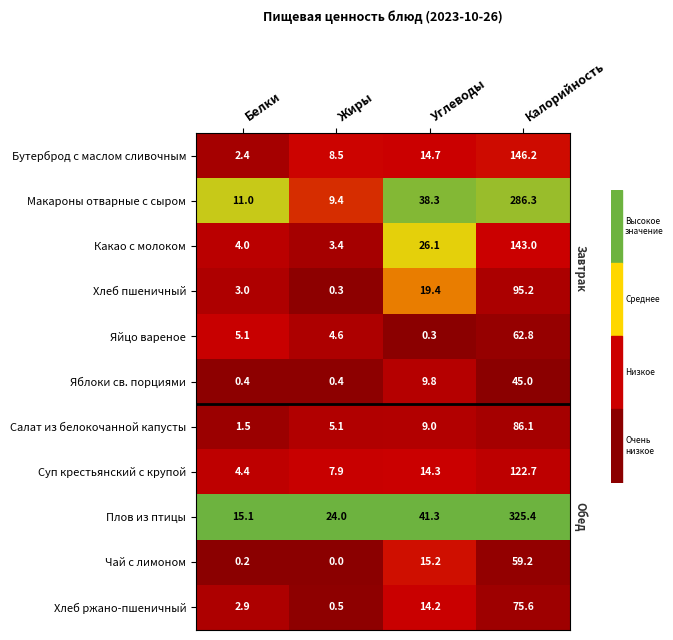

What is the difference between the maximum and minimum values in the Какао с молоком series?

139.6